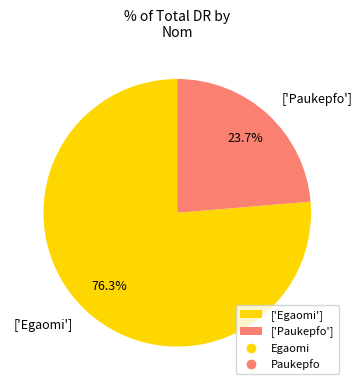

Which has a higher value, ['Egaomi'] or ['Paukepfo']?

['Egaomi']